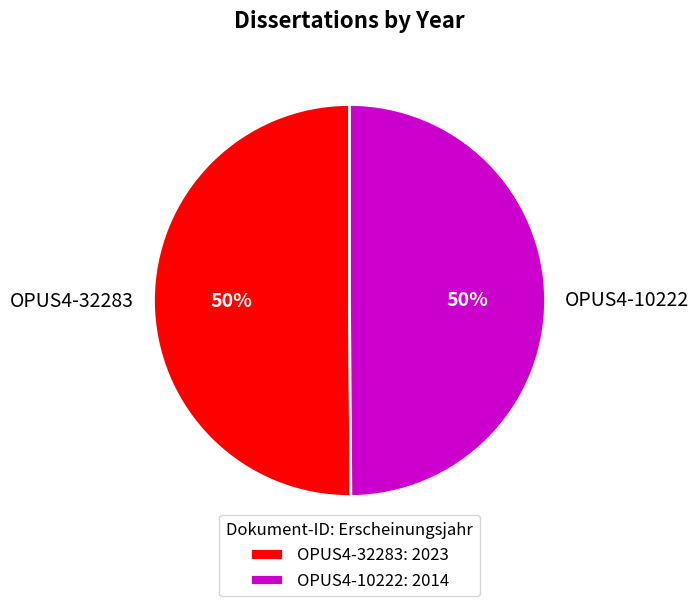

Do OPUS4-32283 and OPUS4-10222 together represent more than half of the pie?

Yes